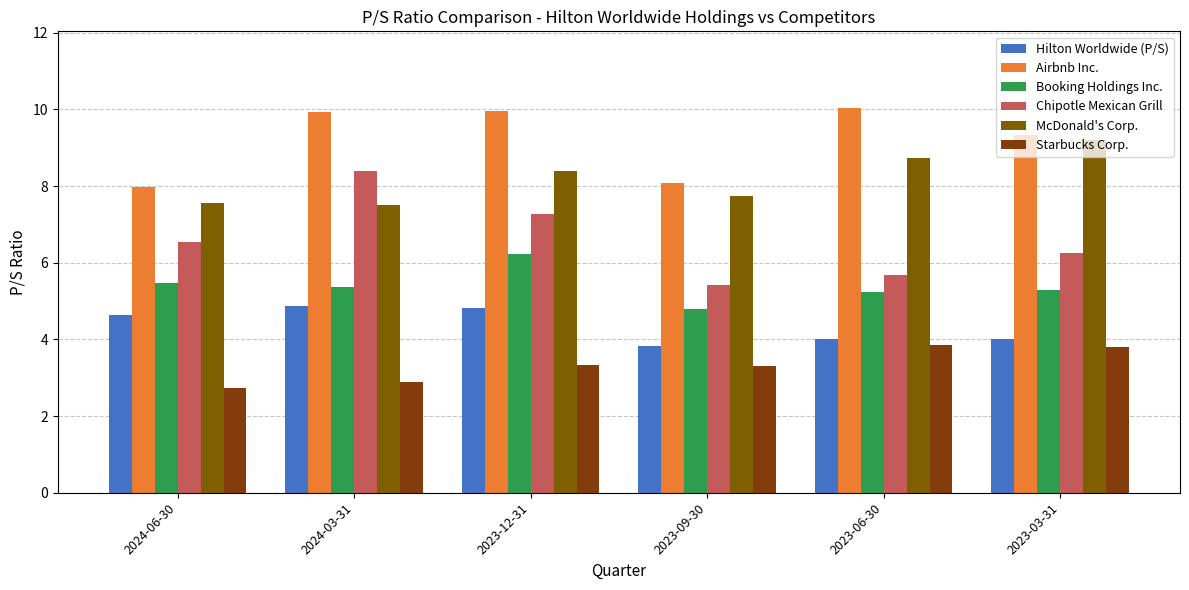

Reading right to left, transcribe all the data shown in this chart.

Hilton Worldwide (P/S): 4.0	4.0	3.8	4.8	4.9	4.6
Airbnb Inc.: 9.3	10.0	8.1	9.9	9.9	8.0
Booking Holdings Inc.: 5.3	5.2	4.8	6.2	5.4	5.5
Chipotle Mexican Grill: 6.2	5.7	5.4	7.3	8.4	6.5
McDonald's Corp.: 9.2	8.7	7.7	8.4	7.5	7.5
Starbucks Corp.: 3.8	3.9	3.3	3.3	2.9	2.7